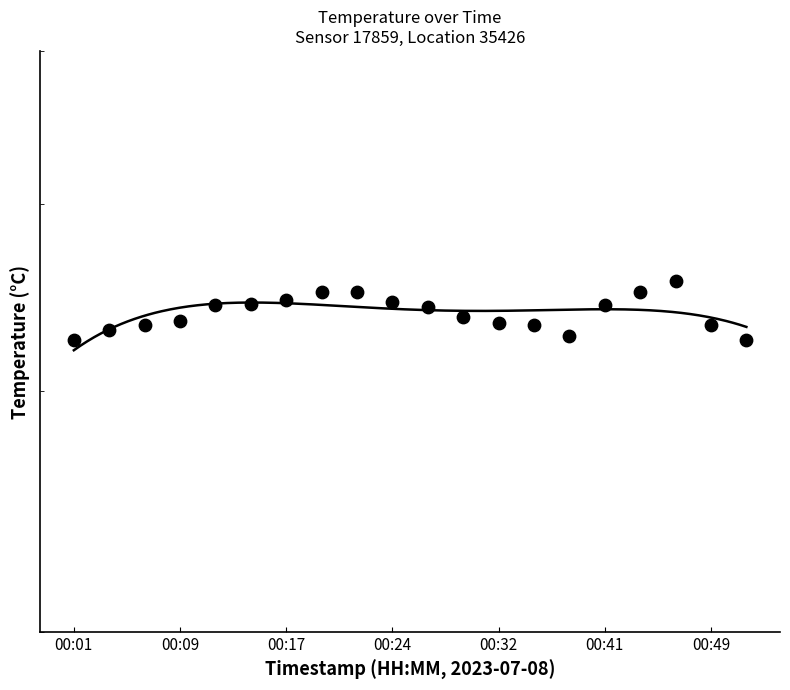

Approximately how many times larger is the value at 2023-07-08T00:49:17 compared to 2023-07-08T00:12:01?

1.0